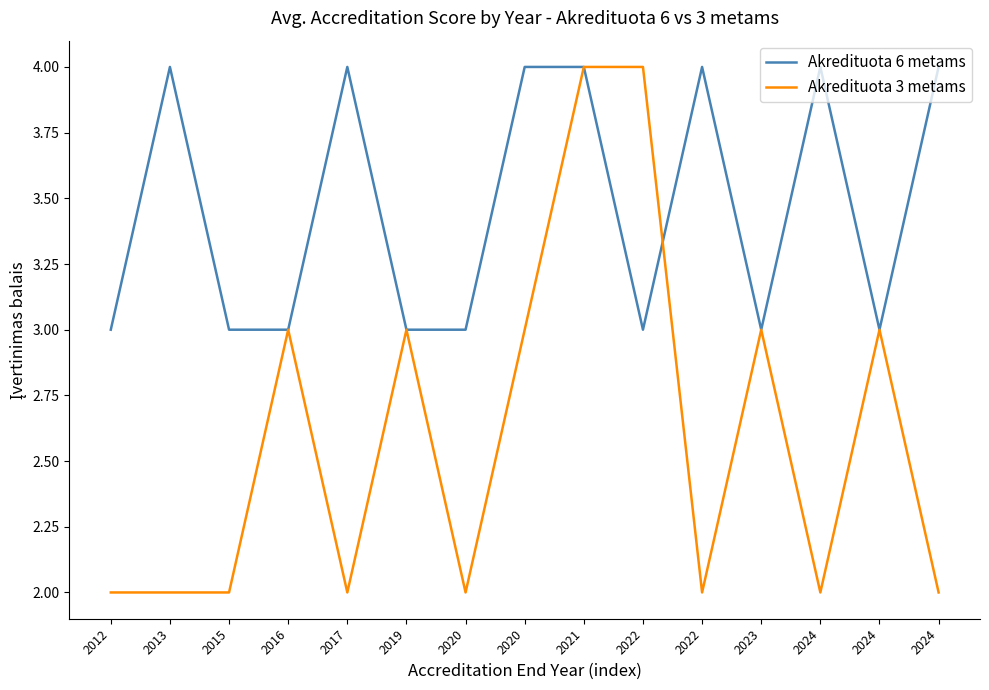

In Akredituota 6 metams, how many points are higher than both neighbors (excluding endpoints)?

4